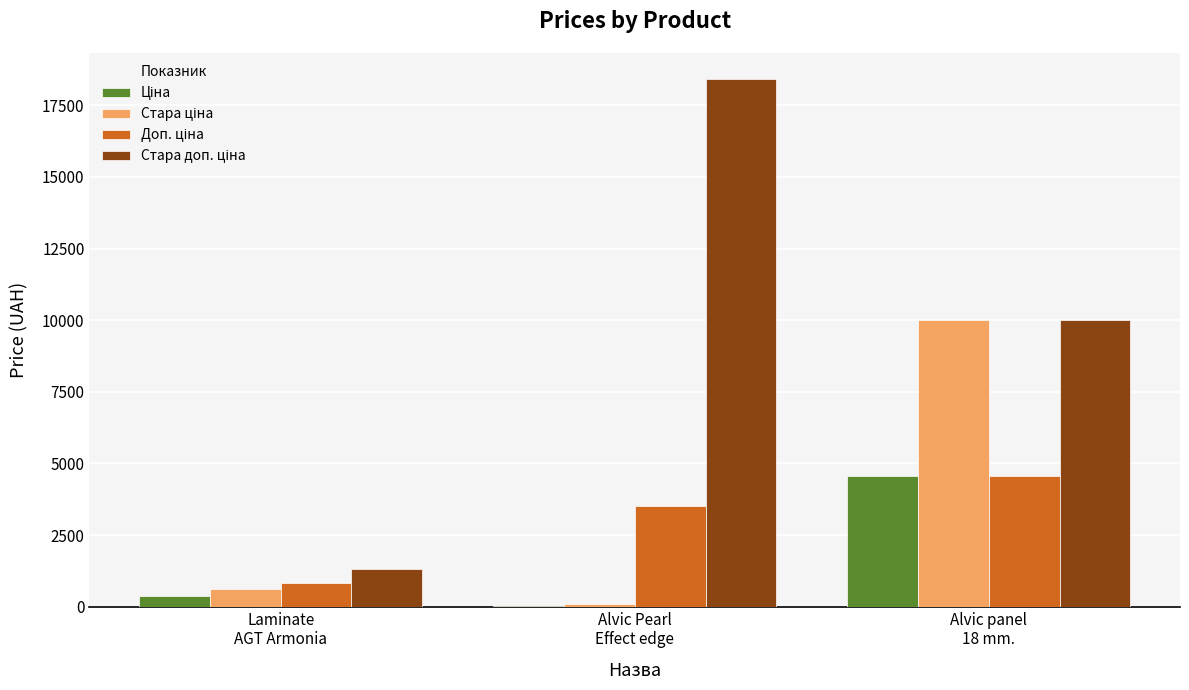

How many categories are shown in the chart?

3